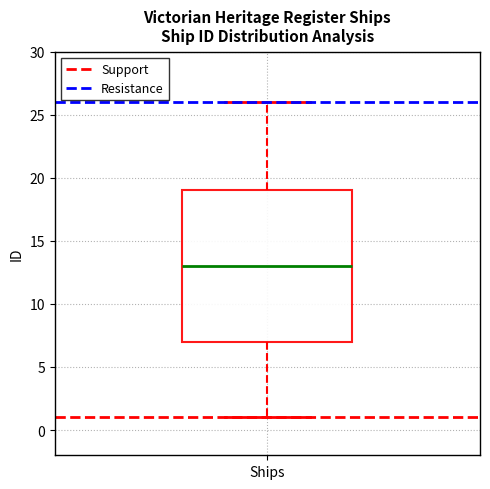

Where is the lower edge of the box for Ships on the y-axis? The values are not printed on the chart, so give them approximately, as read against the axis.

7